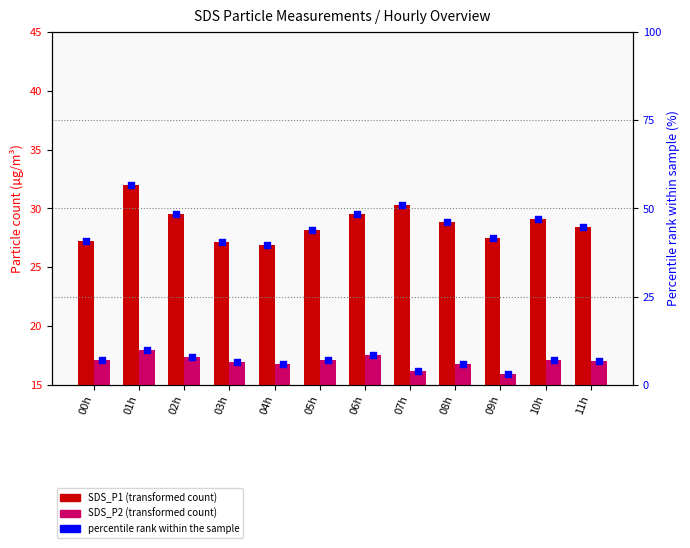

Is the value of SDS_P2 at 08h greater than the value of SDS_P1 at 11h?

No